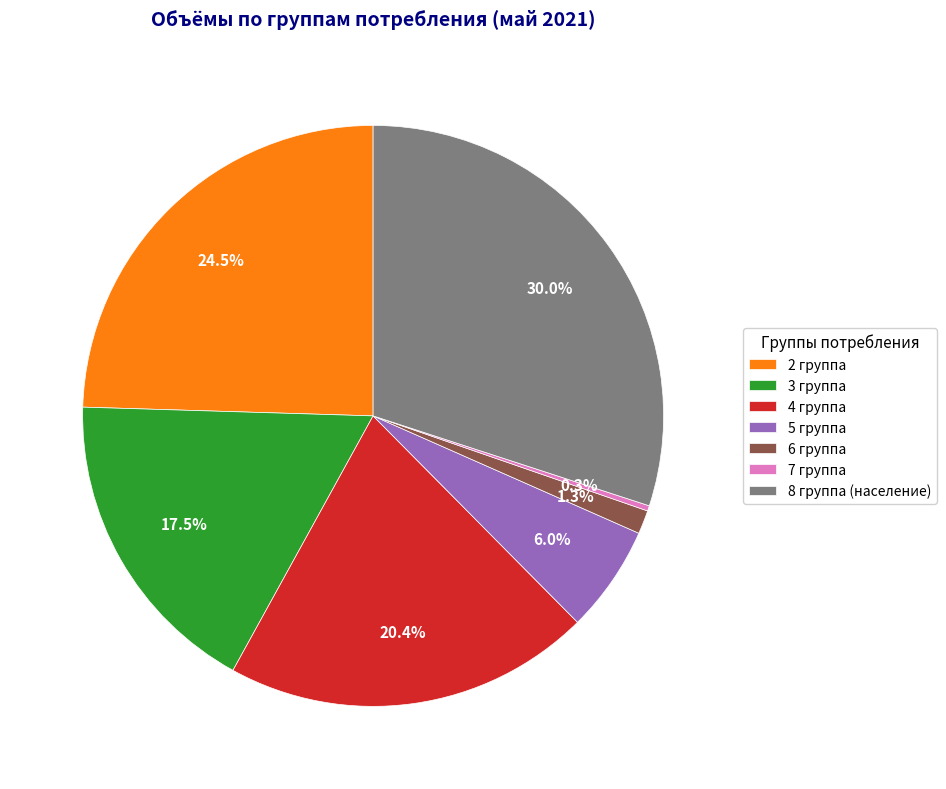

To the nearest percent, what is the difference between the 8 группа (население) and 7 группа slice percentages?

30%